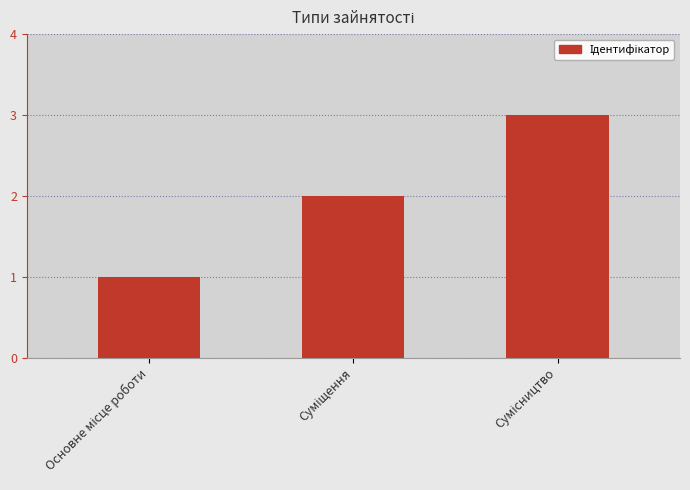

What is the sum of all values?

6